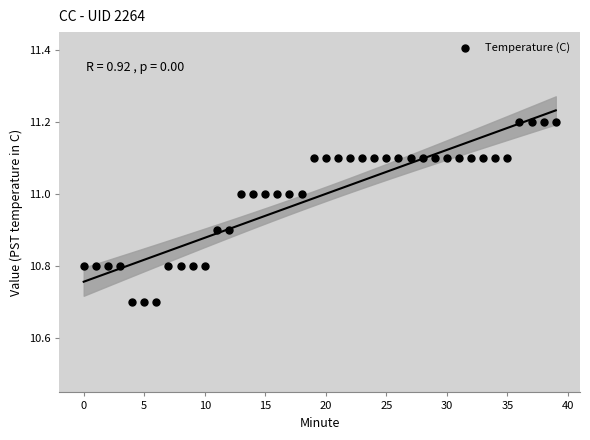

What is the range of Y values (max minus min)?

0.5